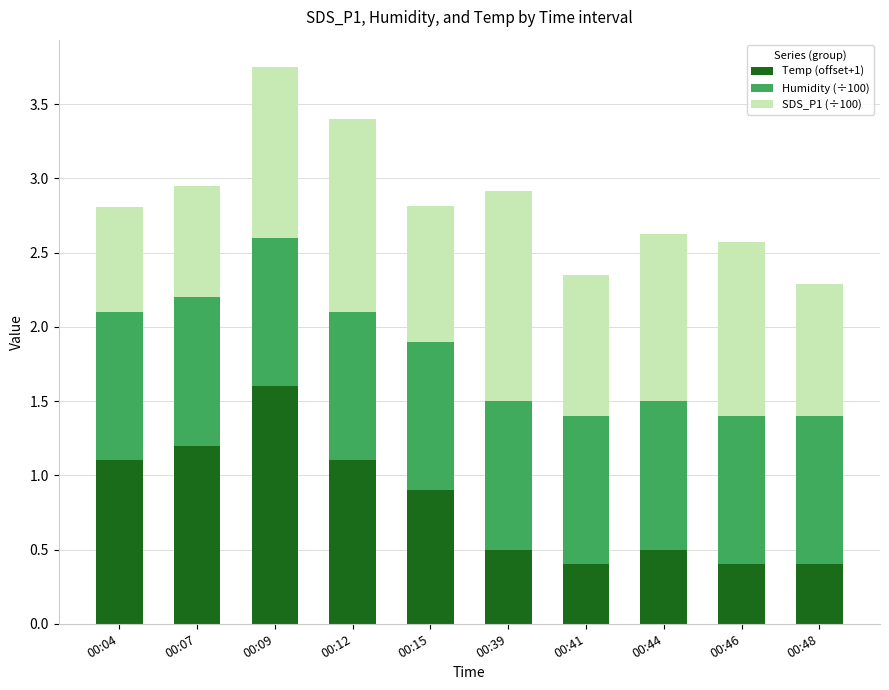

What is the maximum value for Temp (offset+1)?

1.6